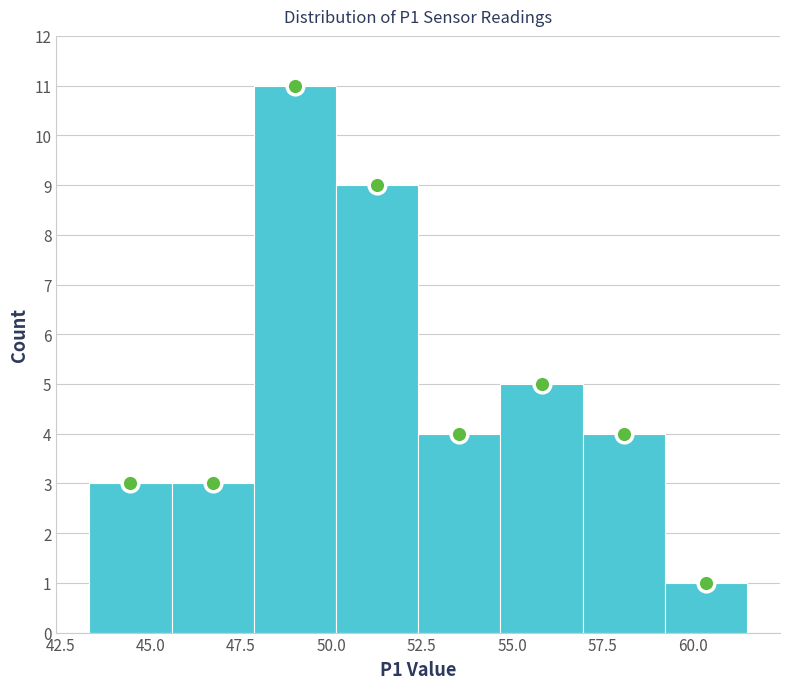

Reading left to right, transcribe this chart: for each bar, give the range it covers on the x-axis and its height. Neither the bar edges nor the heights are printed on the chart, so give them approximately, as read against the axes.

43.5 to 45.5: 3
45.5 to 48.0: 3
48.0 to 50.0: 11
50.0 to 52.5: 9
52.5 to 54.5: 4
54.5 to 57.0: 5
57.0 to 59.0: 4
59.0 to 61.5: 1